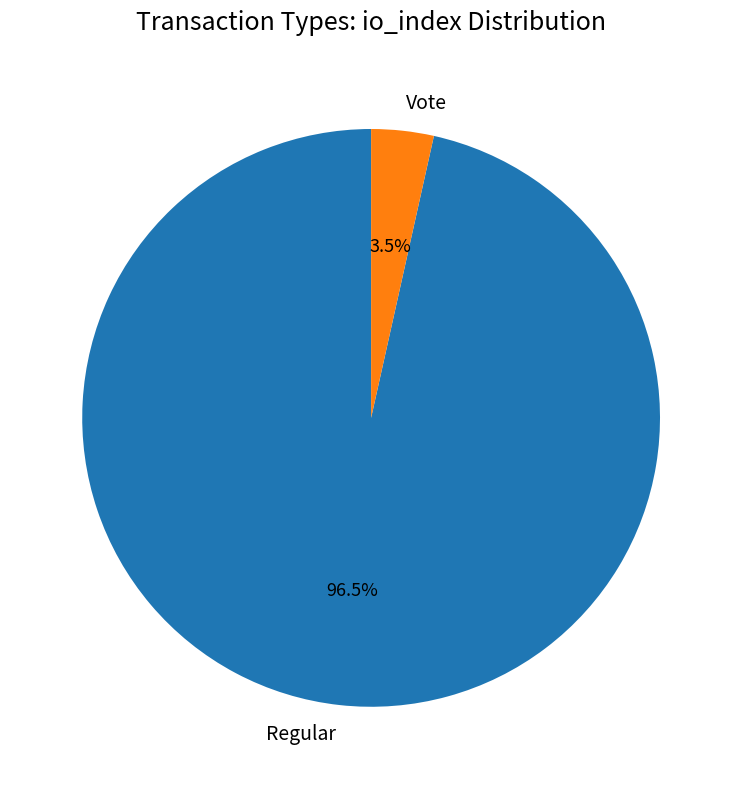

Rank the categories by value from highest to lowest.

Regular, Vote